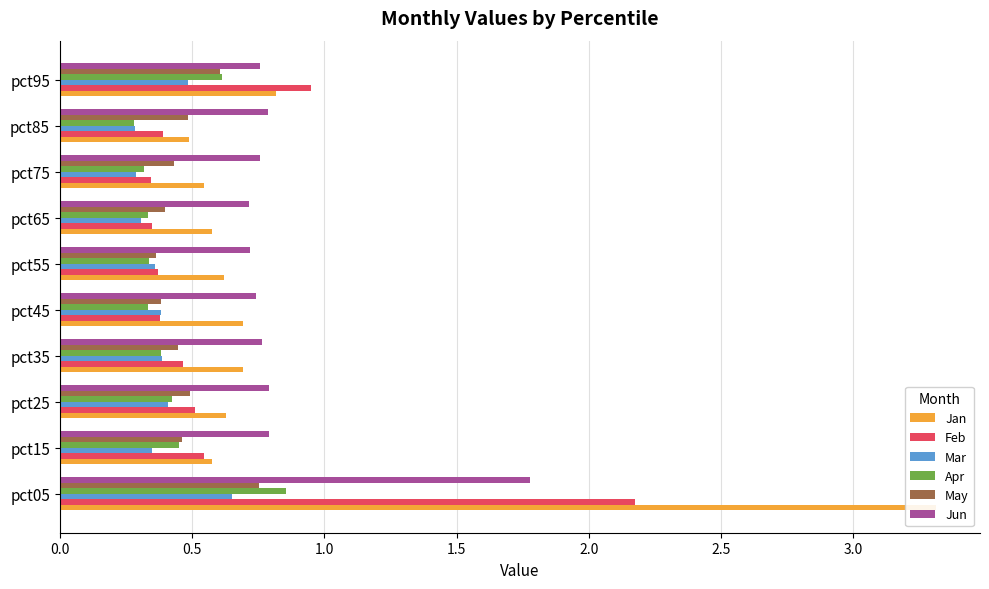

True or false: Mar has a value of 0.3 at pct95.

False